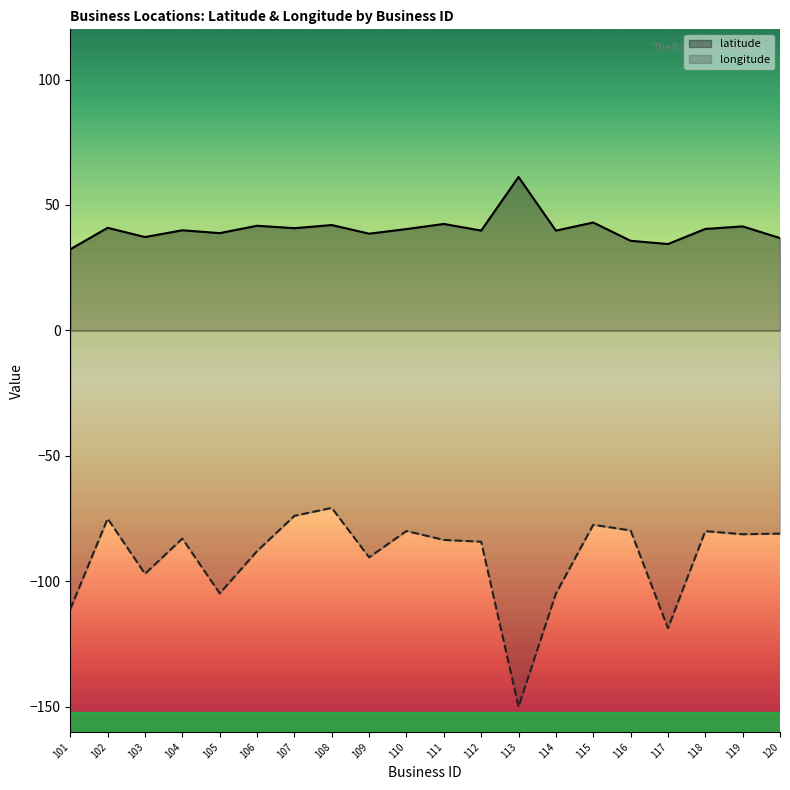

Rank the series by their maximum value, from highest to lowest.

latitude, longitude